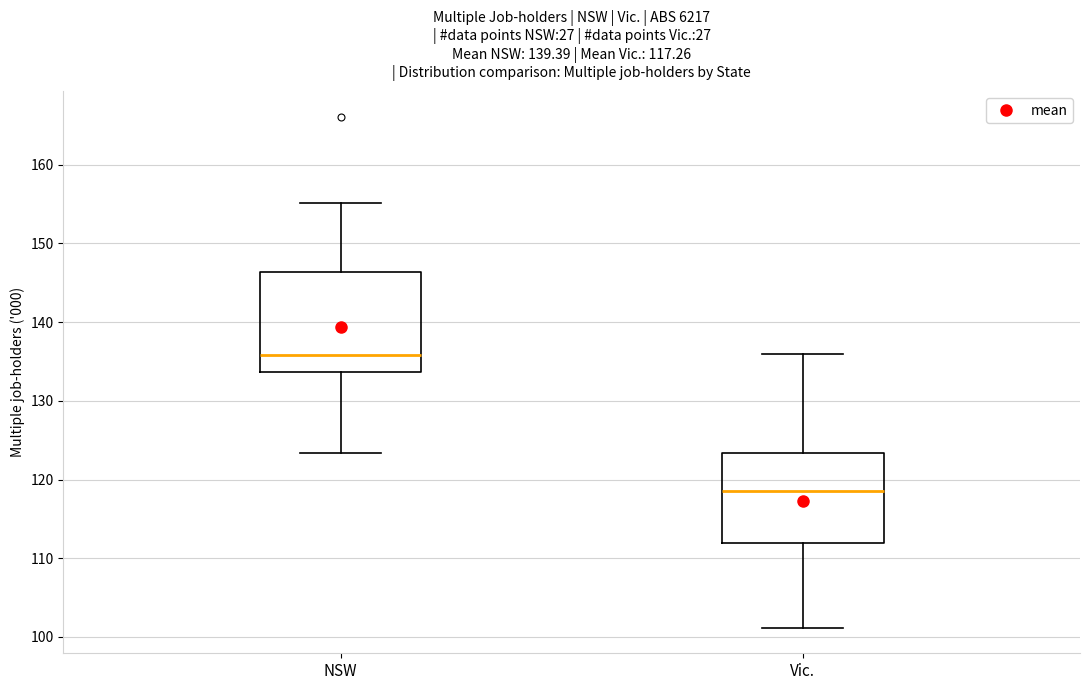

Comparing the boxes themselves (not the whiskers), which one is the tallest?

NSW